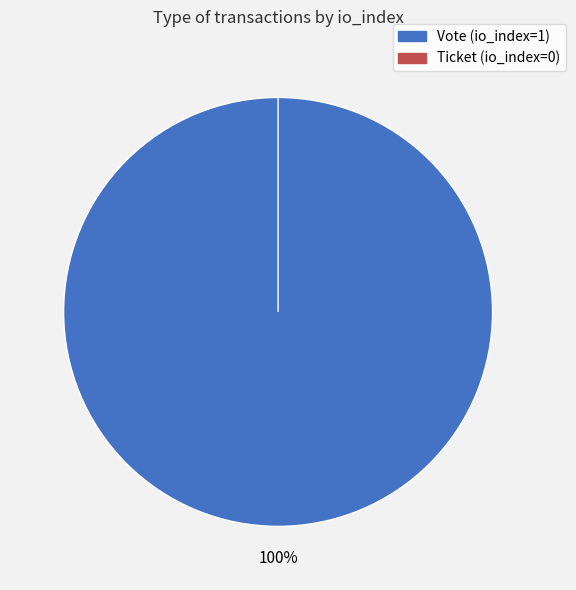

Does Ticket (io_index=0) represent more than half of the total?

No